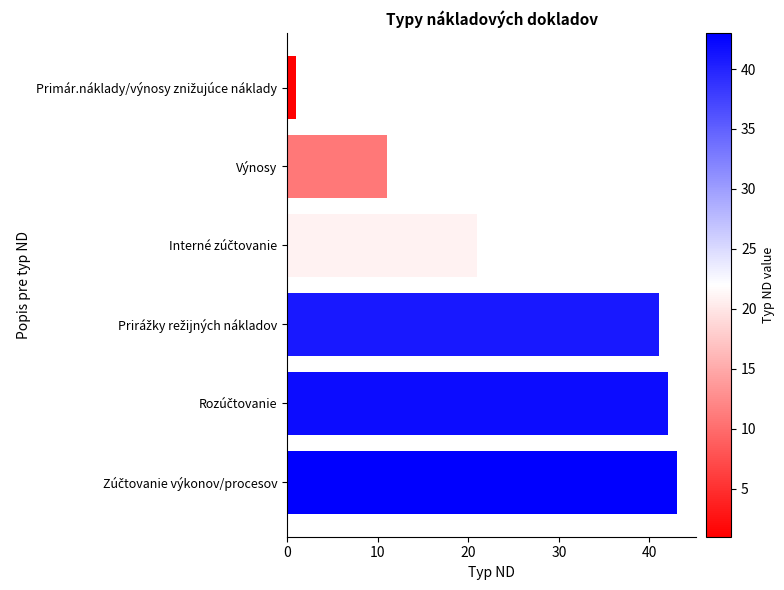

Does the chart contain any negative values?

No